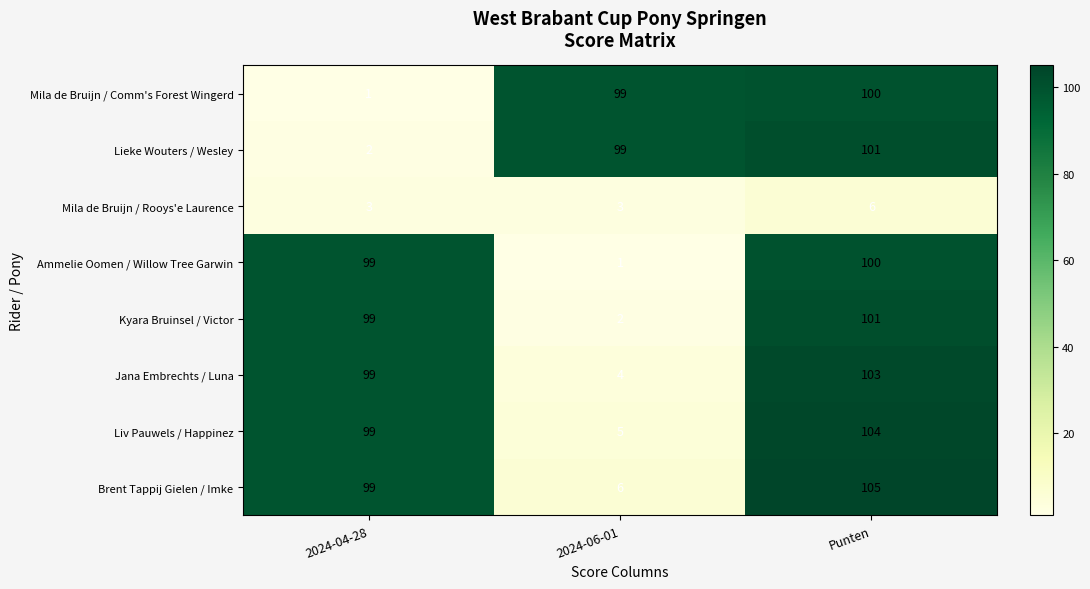

At which label does Liv Pauwels / Happinez reach its peak?

Punten